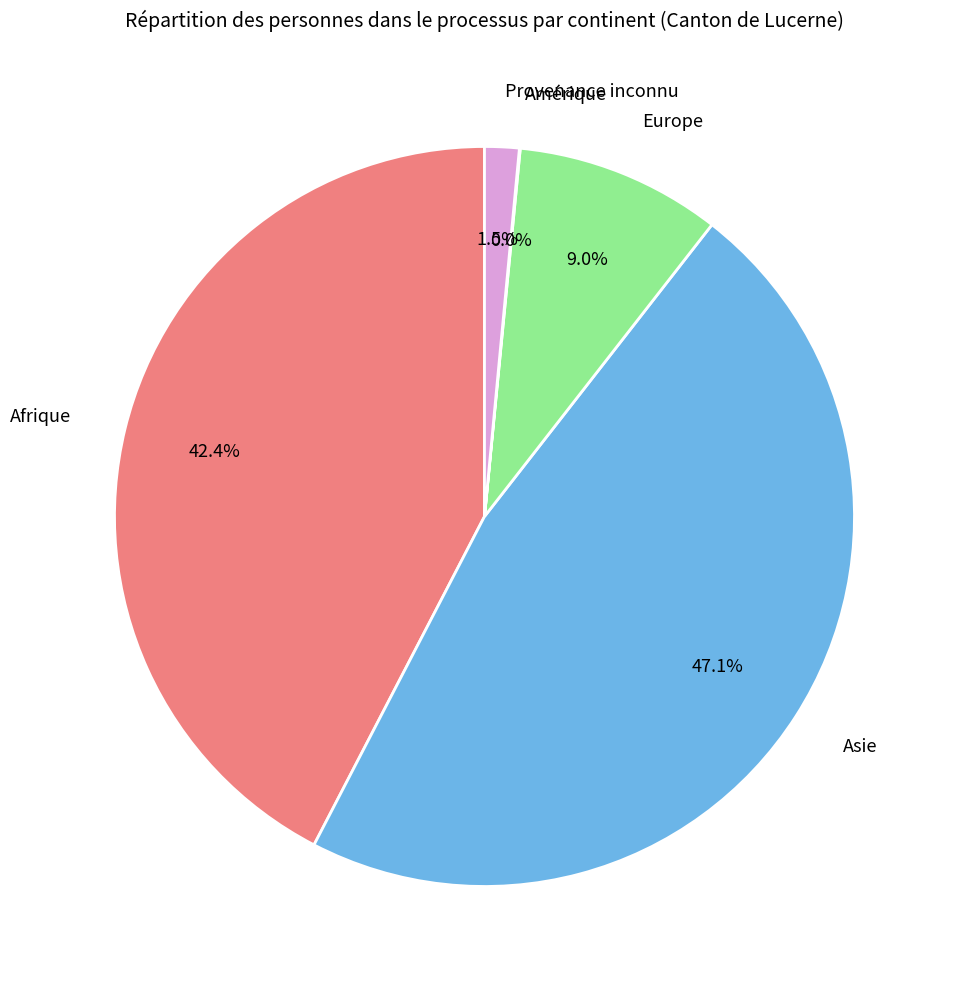

Combined, what portion of the pie is Europe and Afrique?

51.4%